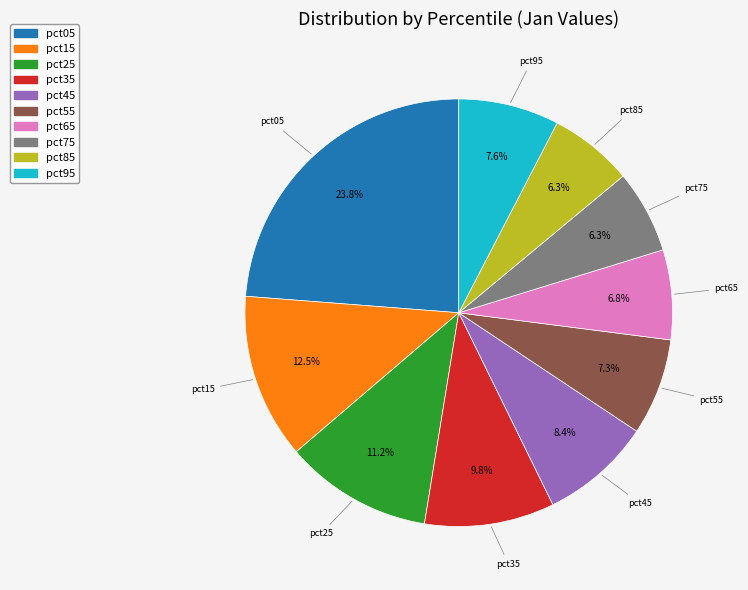

Which category has the biggest portion of the pie?

pct05